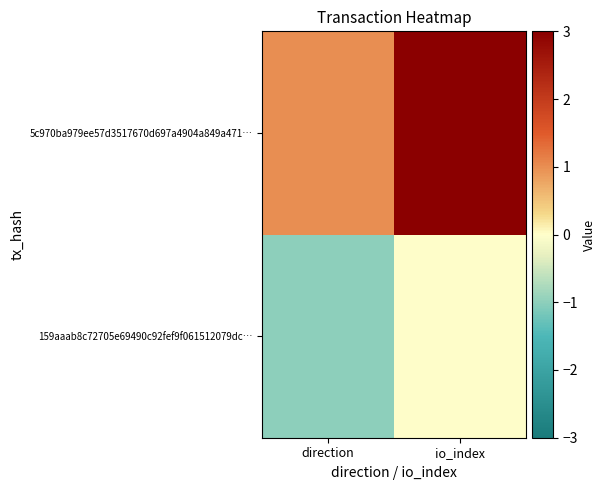

How many series are shown in this chart?

2